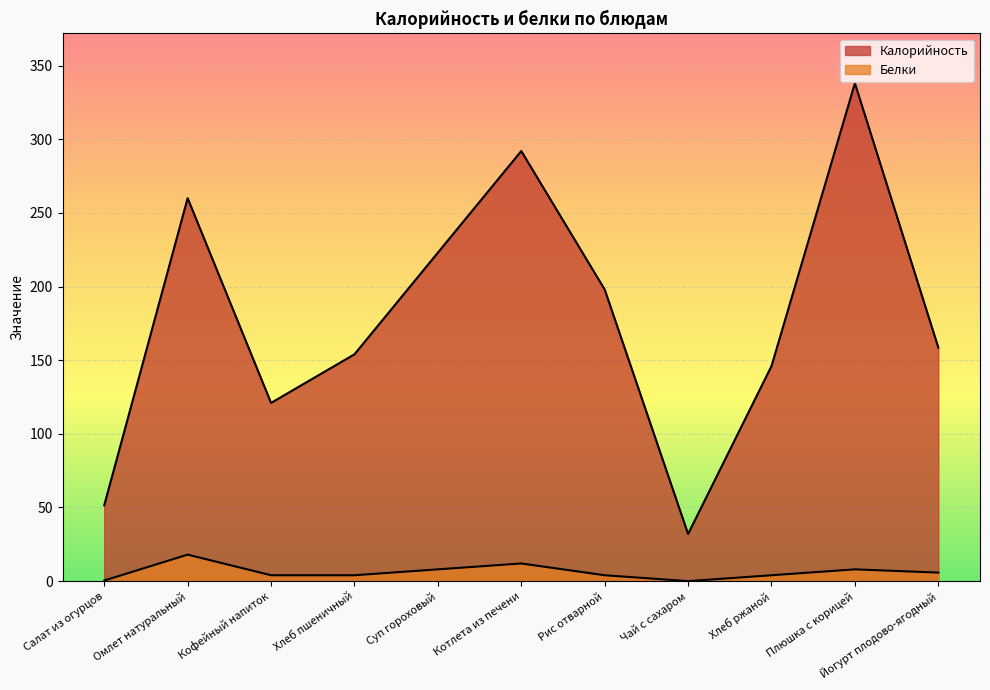

Where is the first local minimum for Калорийность?

Кофейный напиток